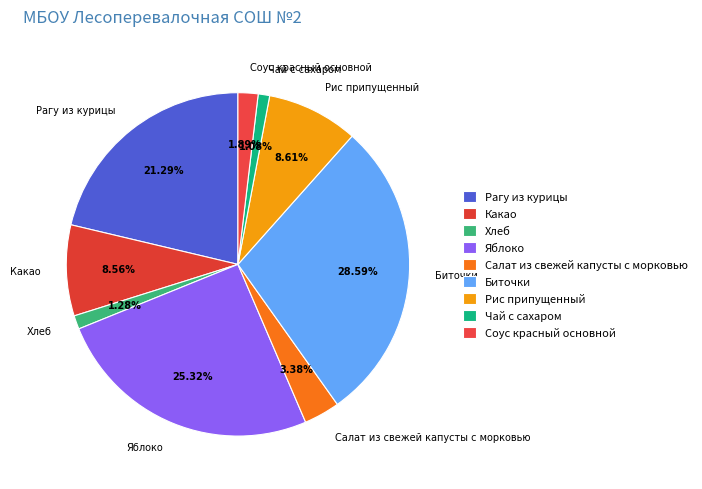

Does any single category account for the majority?

No